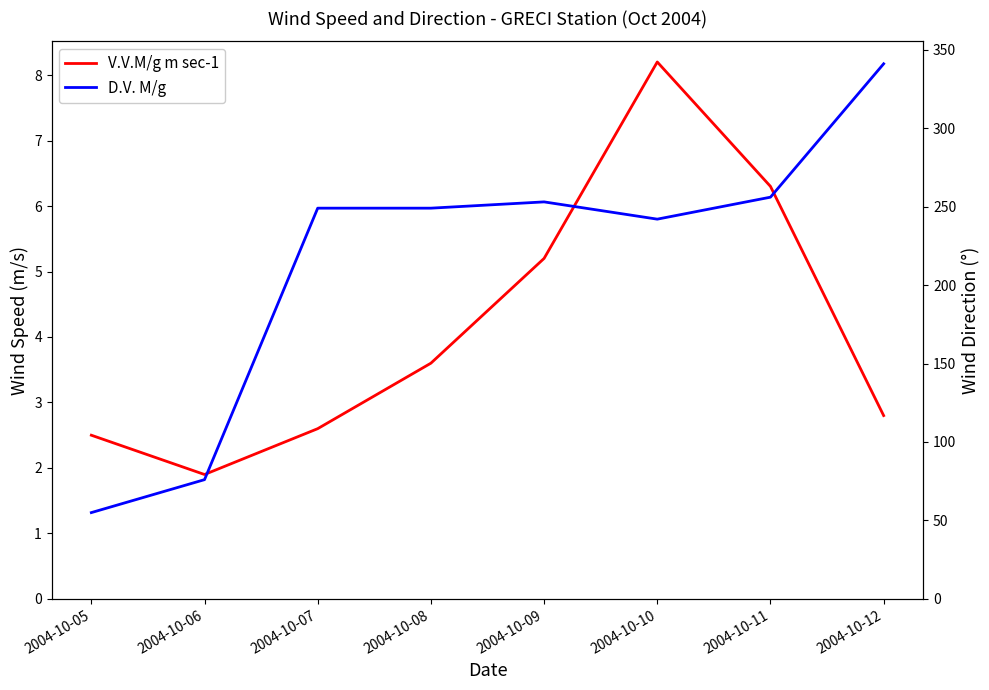

Rank the series by their average value, from highest to lowest.

D.V. M/g, V.V.M/g m sec-1